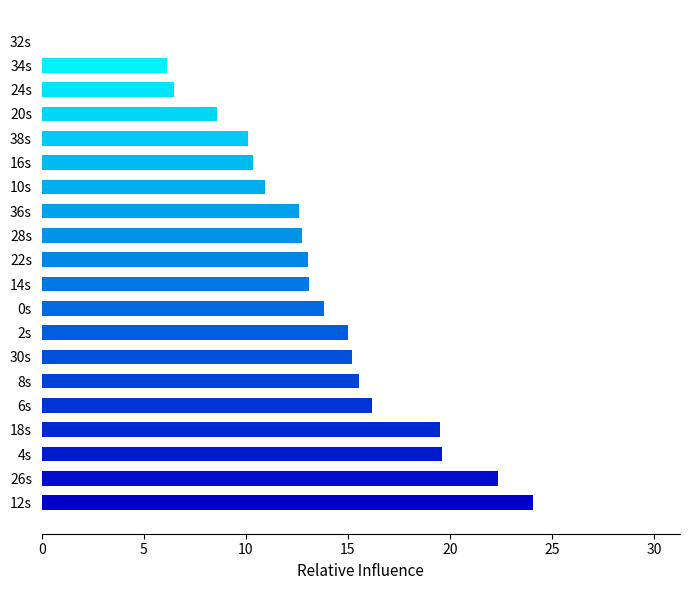

The value at 38s is 4.8. True or false?

False